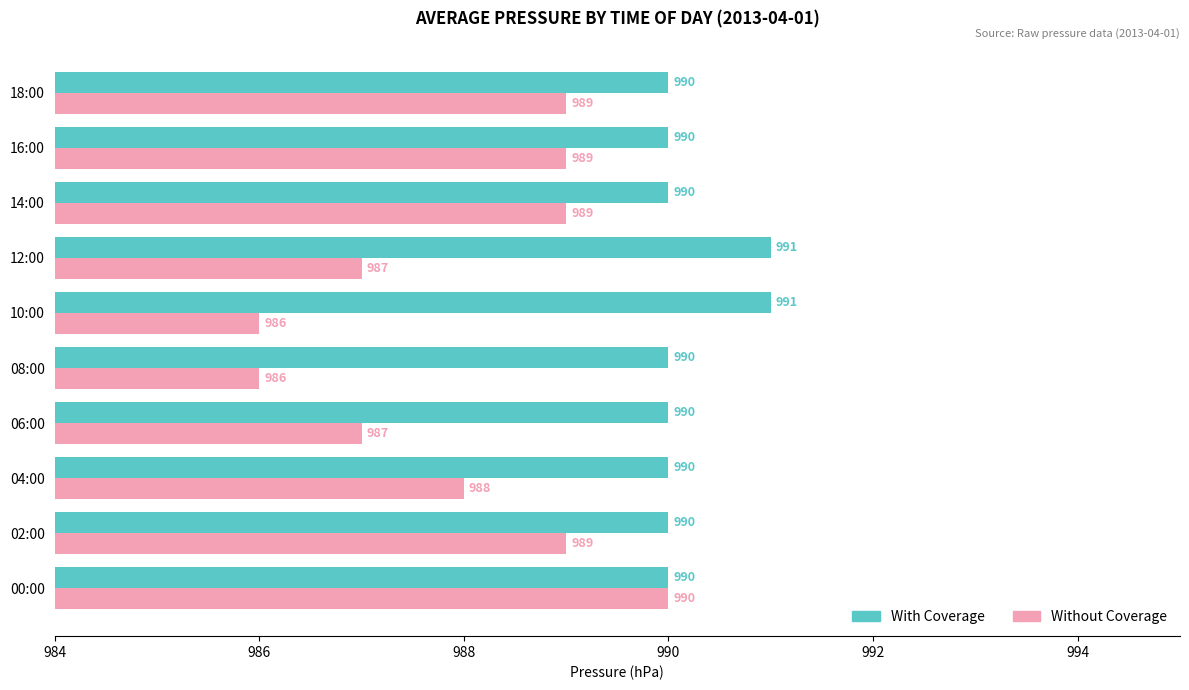

Between 00:00 and 14:00, which series saw the biggest shift?

Without Coverage